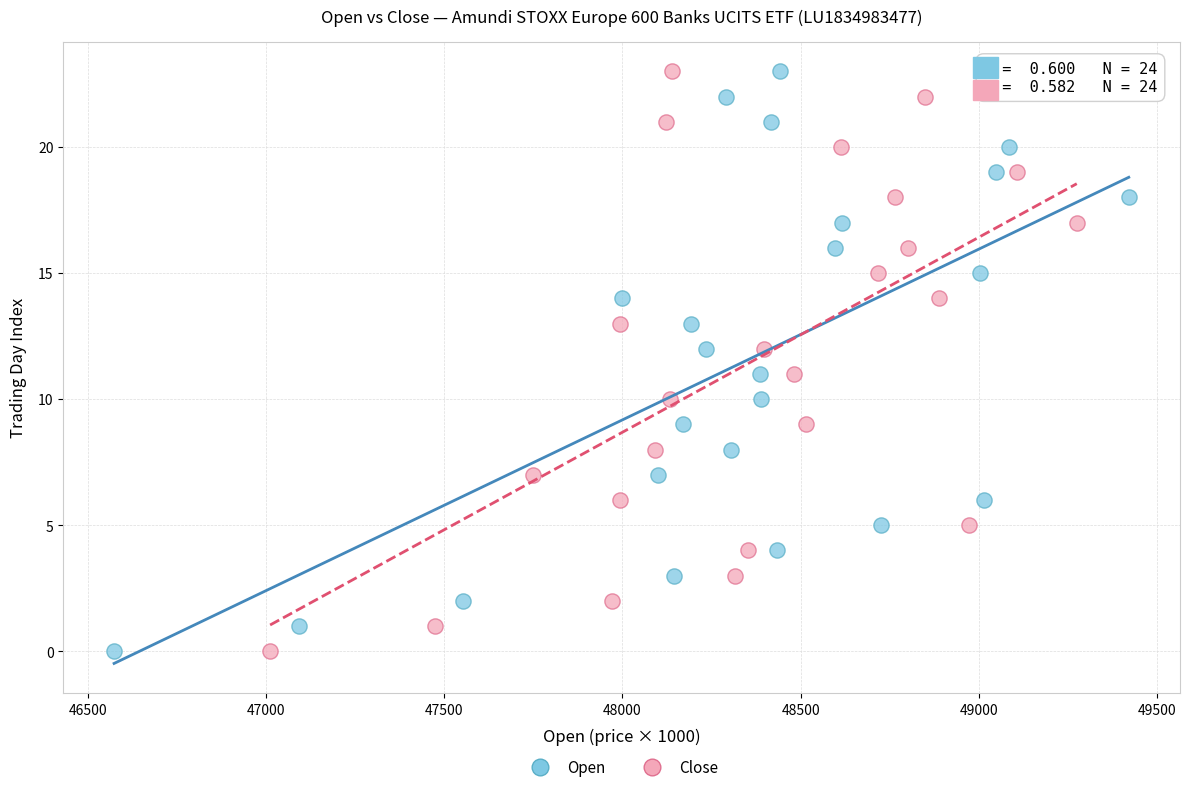

What are all the series names shown in the legend?

Open, Close